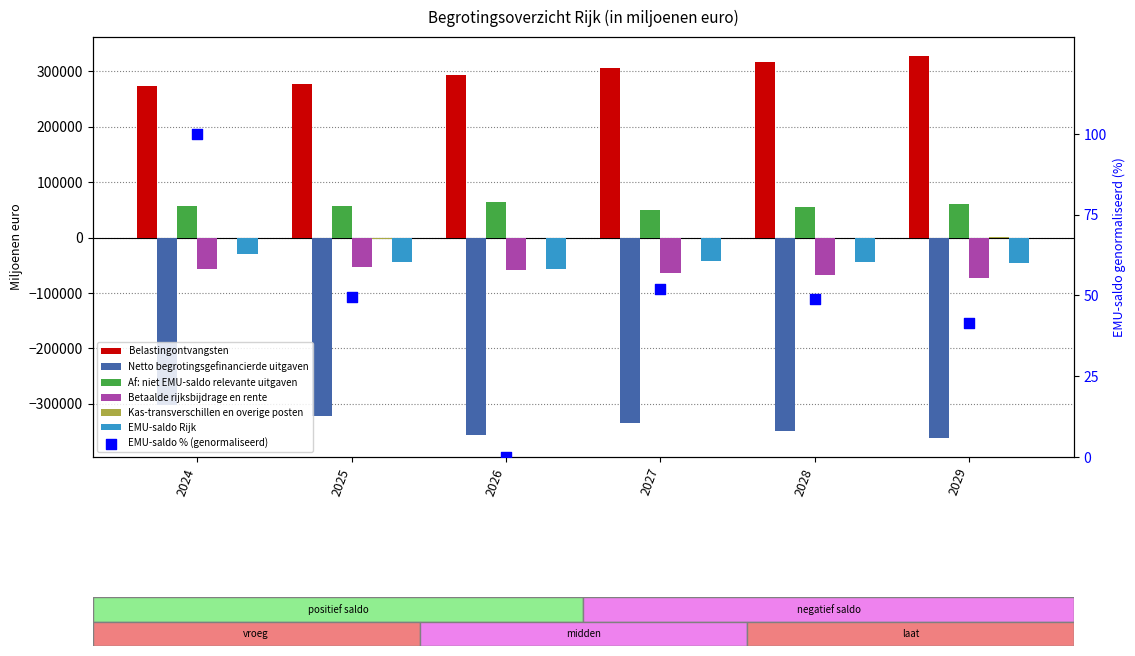

Which series has the largest Y range (max minus min)?

Netto begrotingsgefinancierde uitgaven